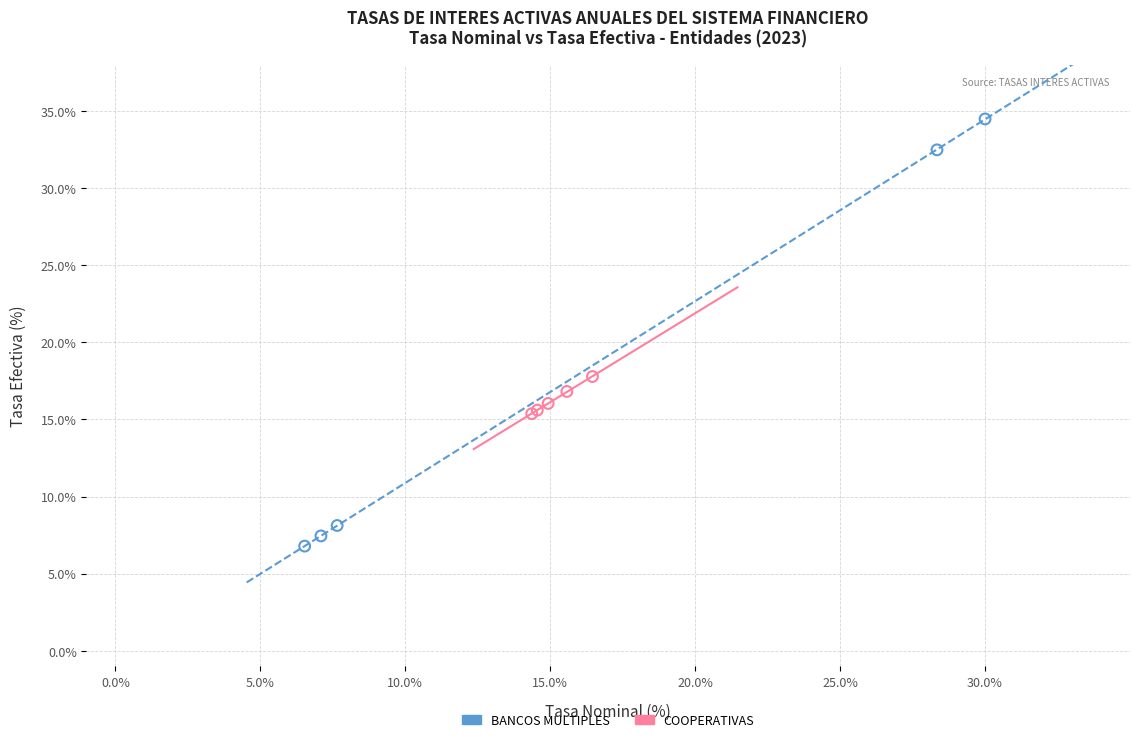

What are all the series names shown in the legend?

BANCOS MULTIPLES, COOPERATIVAS